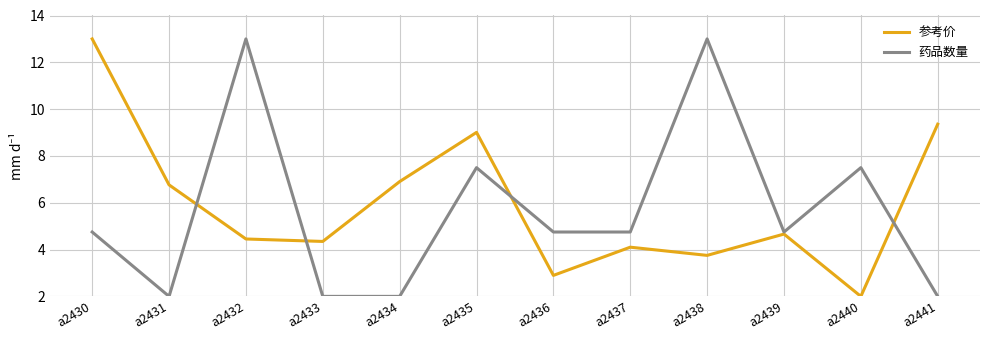

What is the maximum value for 药品数量?

13.0